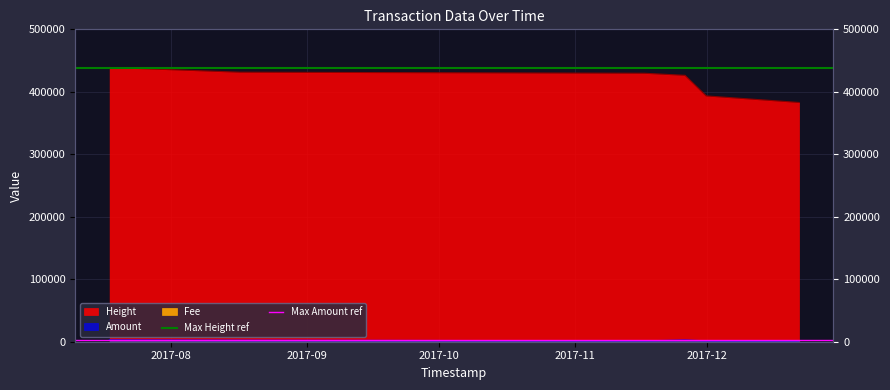

What is the average value of the Max Height ref series?

438000